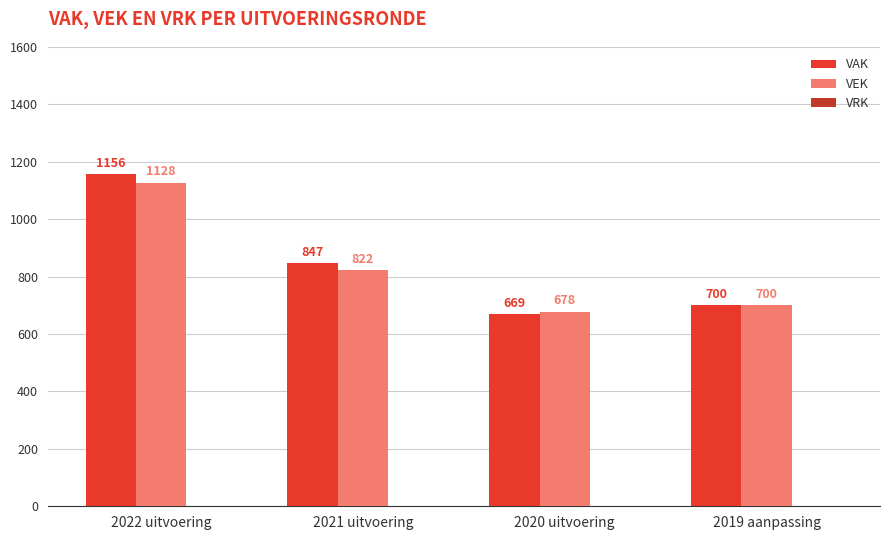

What value does the VEK series have at 2019 aanpassing, to the nearest 5?

700